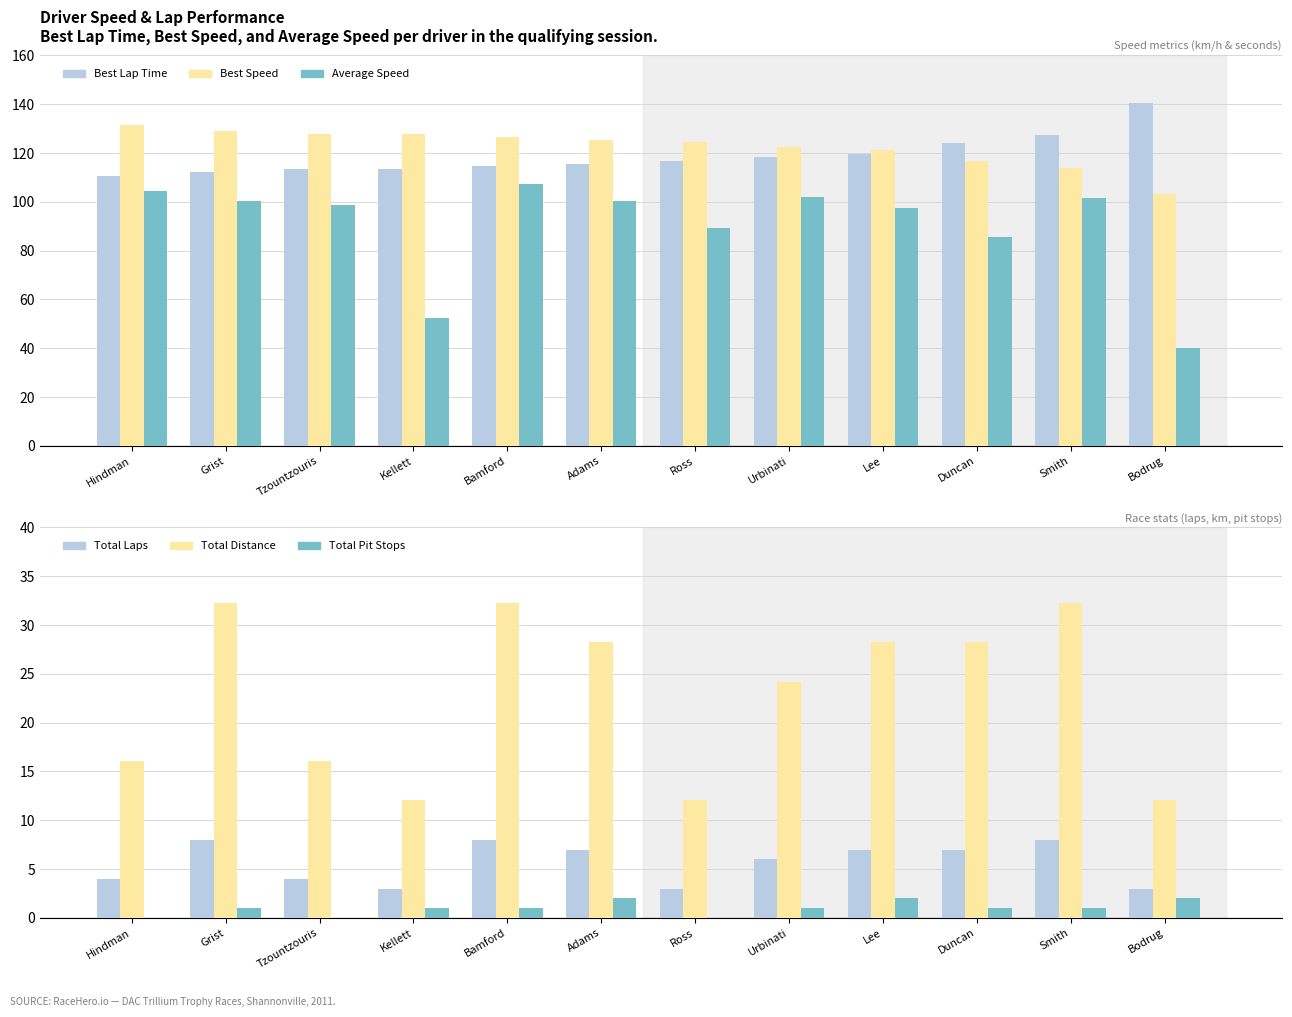

What is the difference between the highest and lowest values at Kellett?

126.8